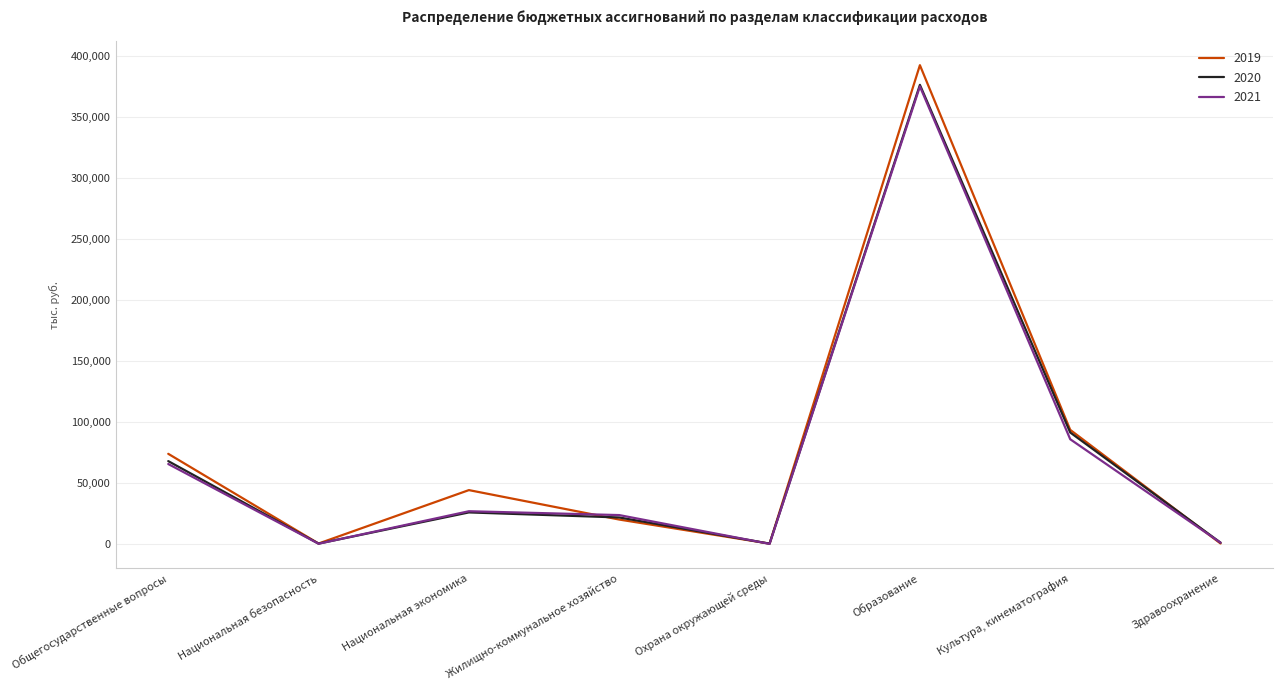

What is the total value across all series at Общегосударственные вопросы?

207066.8